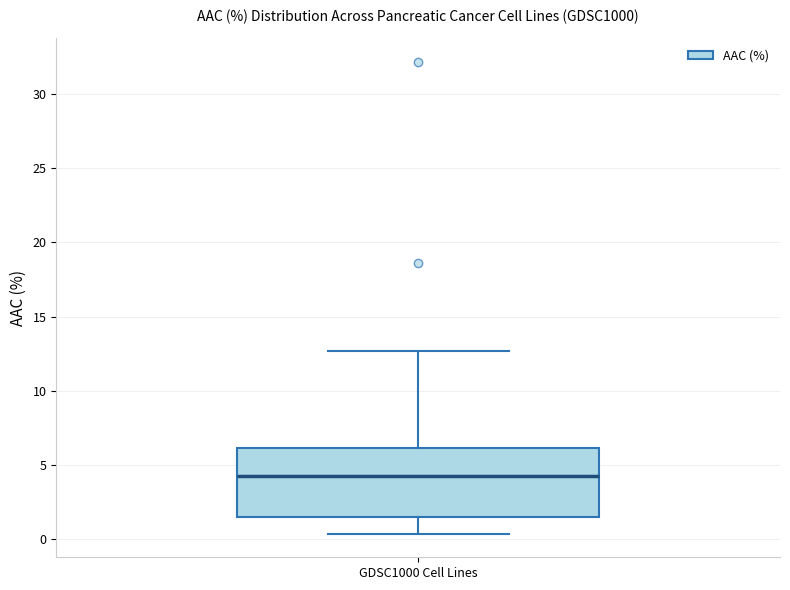

Read this box plot against the y-axis: the position of the median line, the range covered by the box, and the ends of both whiskers. The values are not printed on the chart, so give them approximately, as read against the axis.

median 4.5, box 1.5 to 6.0, whiskers 0.5 to 12.5